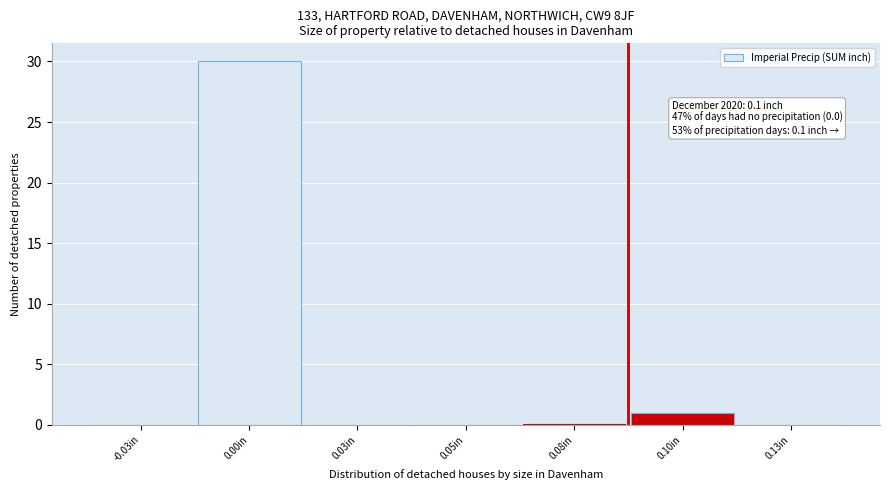

Reading right to left, what are all the values shown in this chart?

0.13in=0	0.10in=1	0.08in=0	0.05in=0	0.03in=0	0.00in=30	-0.03in=0